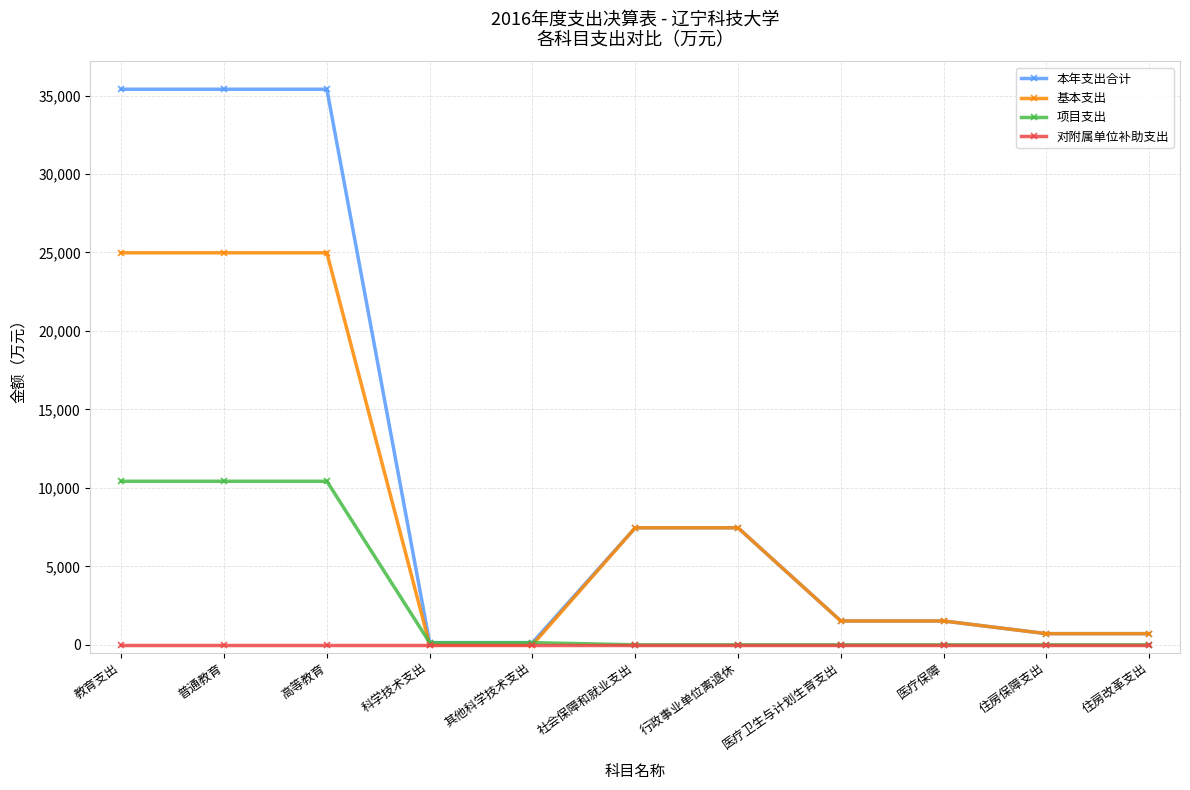

Count the number of data series in this chart.

4